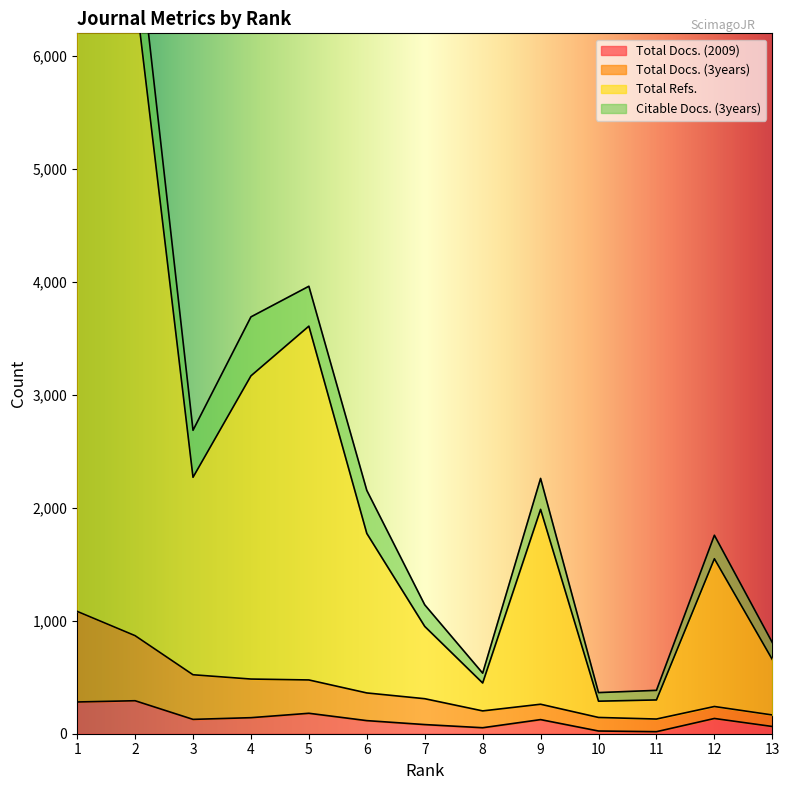

Between 4 and 6, which series saw the biggest shift?

Total Refs.